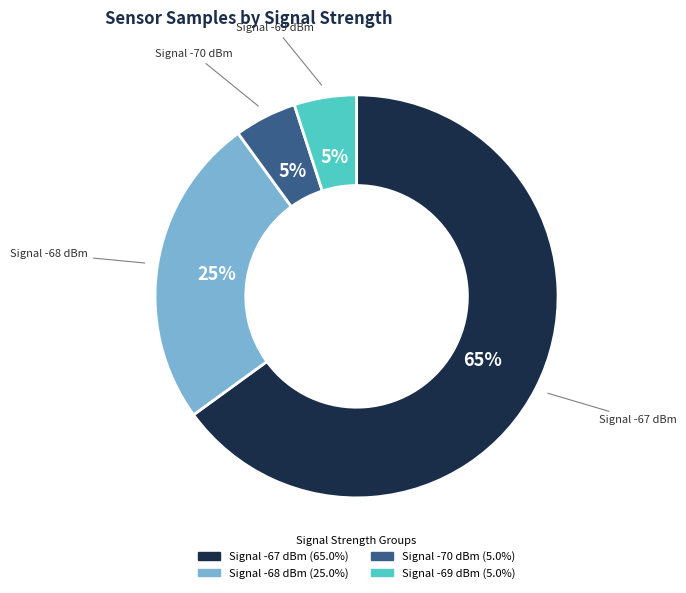

Does any single category account for the majority?

Yes